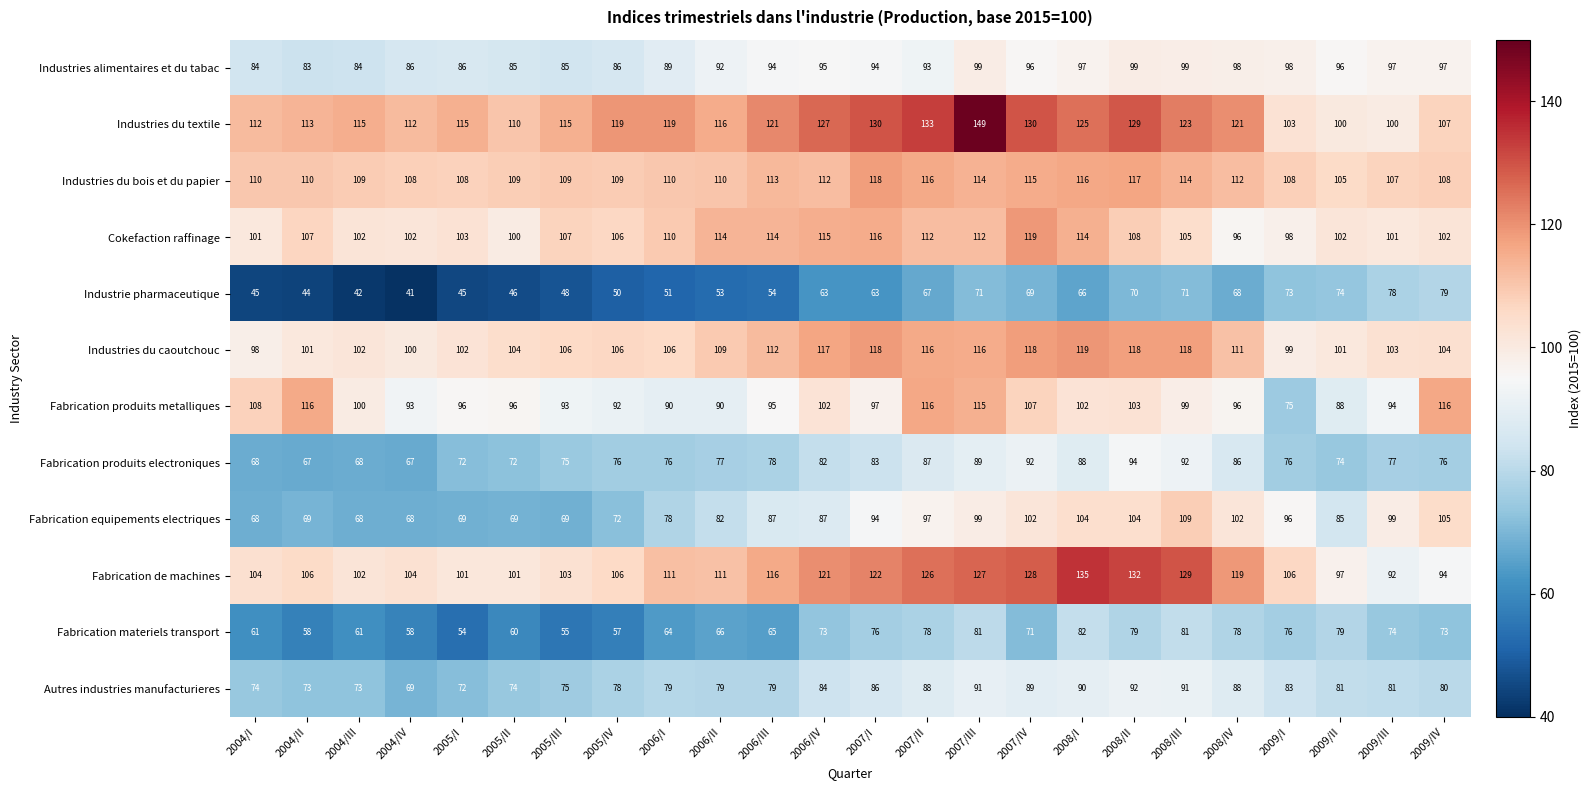

Which series has the largest total across all categories?

Industries du textile